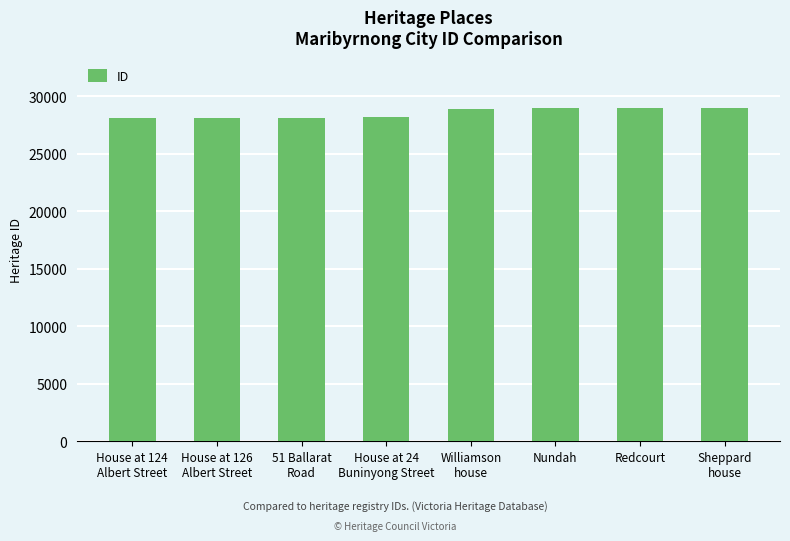

What is the difference between the second highest and minimum values?

901